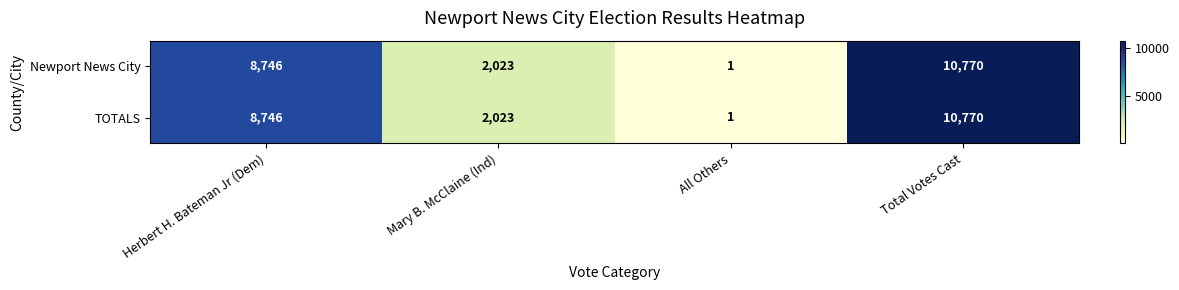

What is the sum of all Newport News City values?

21540